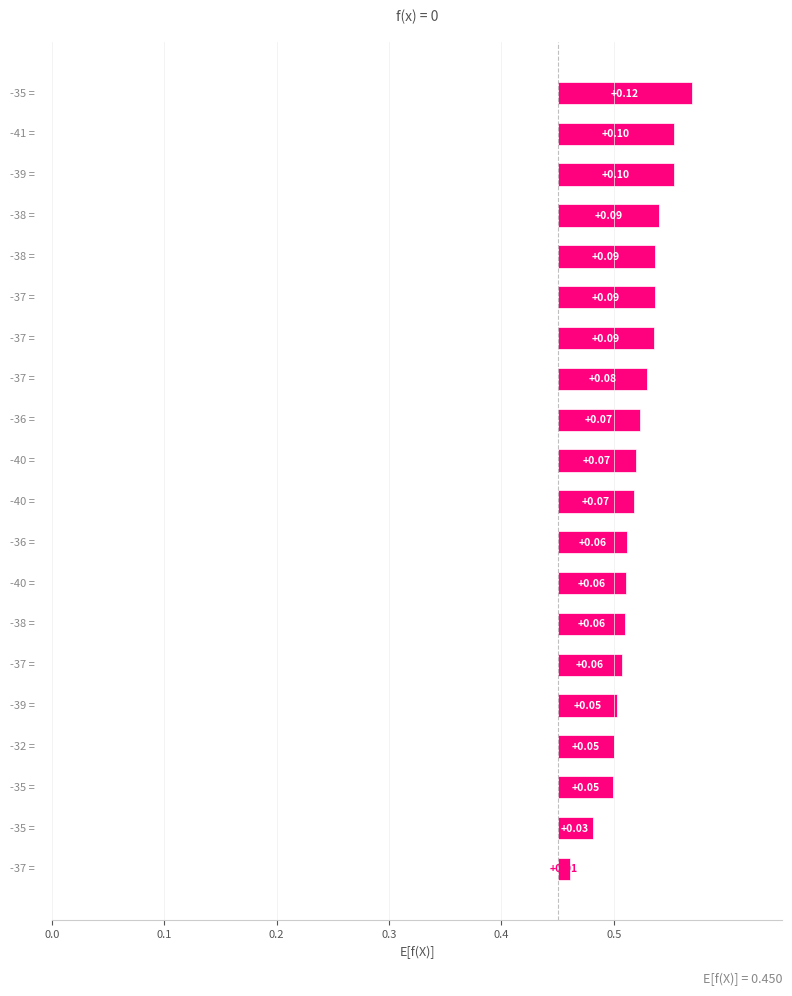

Is it true that the value at 0.4 is 0.0?

False